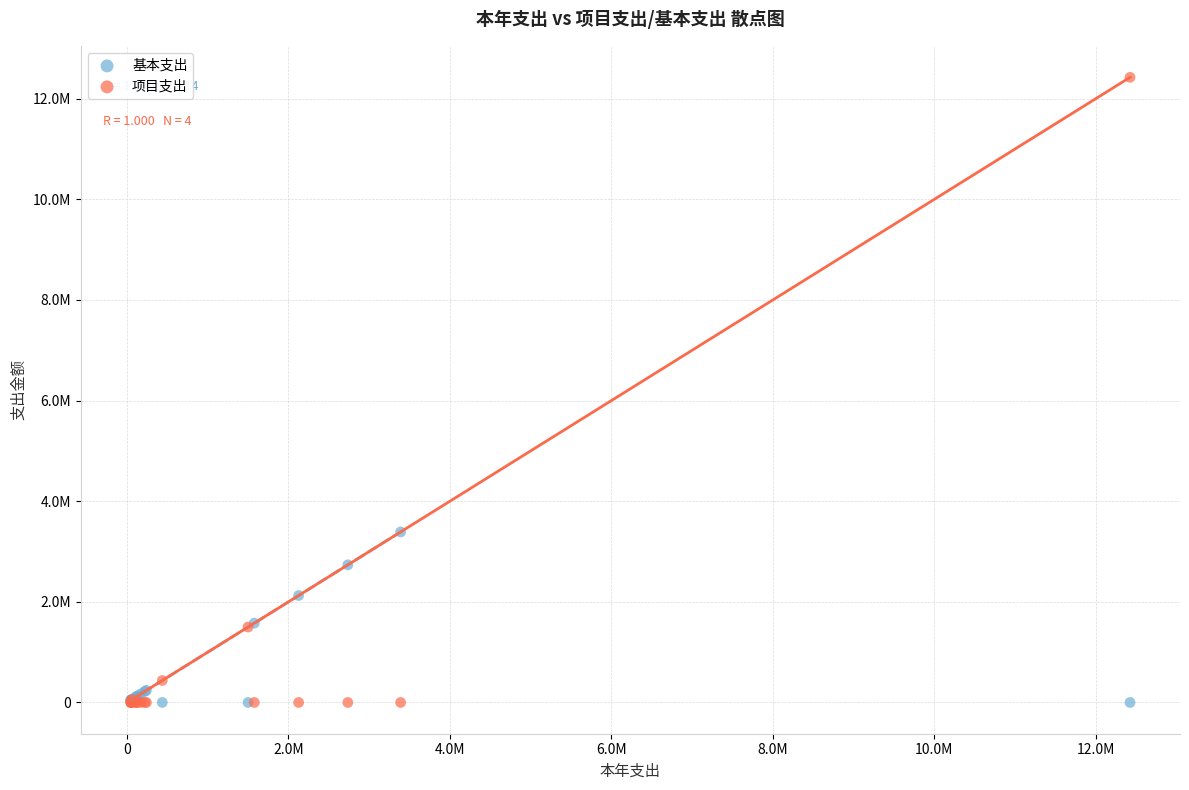

Which series contains the highest Y value?

项目支出